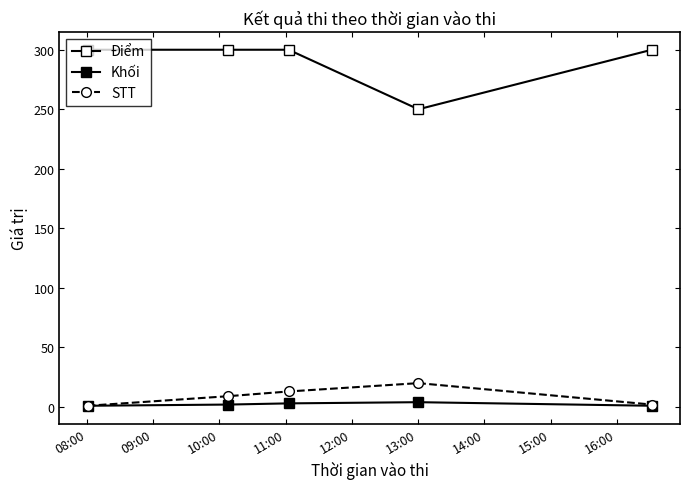

What is the value of the Khối point at the 1st from the left?

1